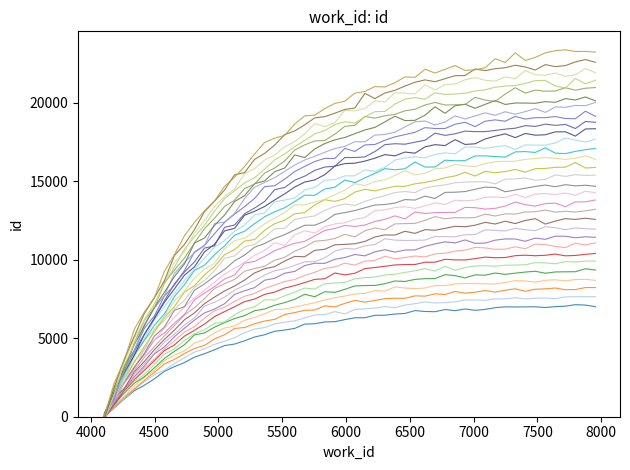

True or false: id_10563 has a value of 20904 at 7471.

True